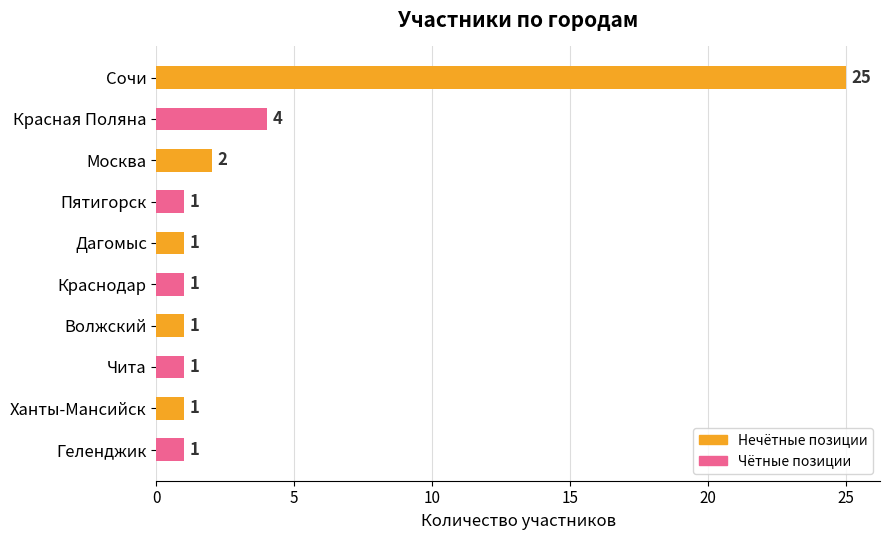

At which category does the chart reach its peak across all series?

Сочи